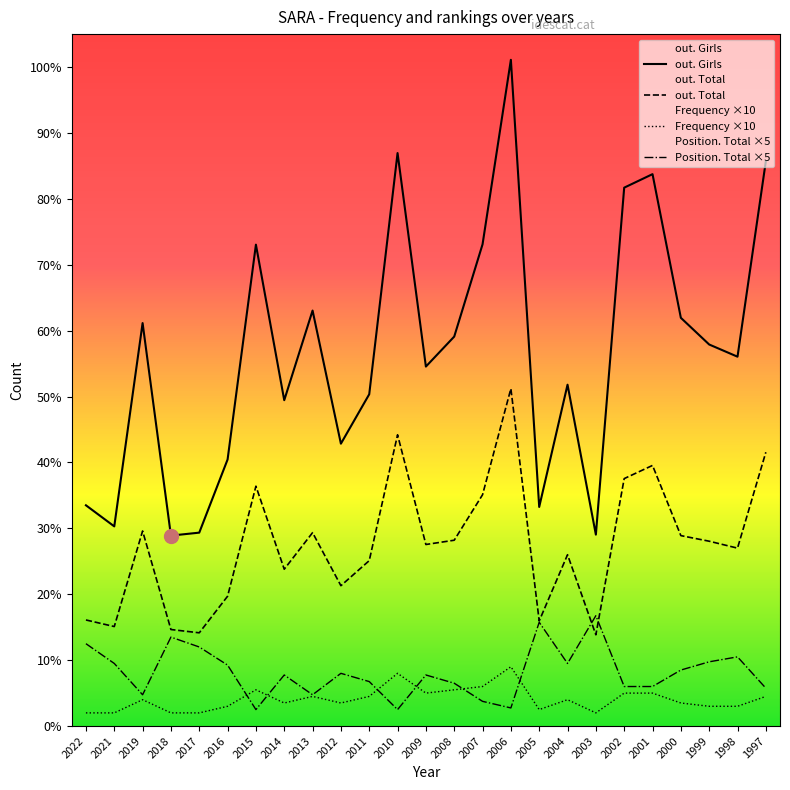

What is the approximate value of Position. Total at 1998?

210